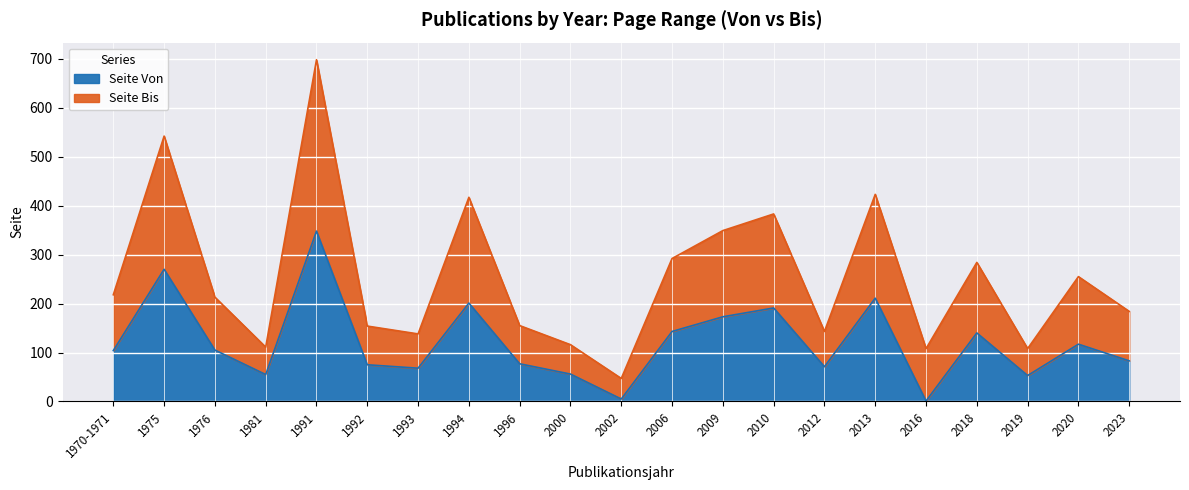

What is the highest value of the Seite Von series?

348